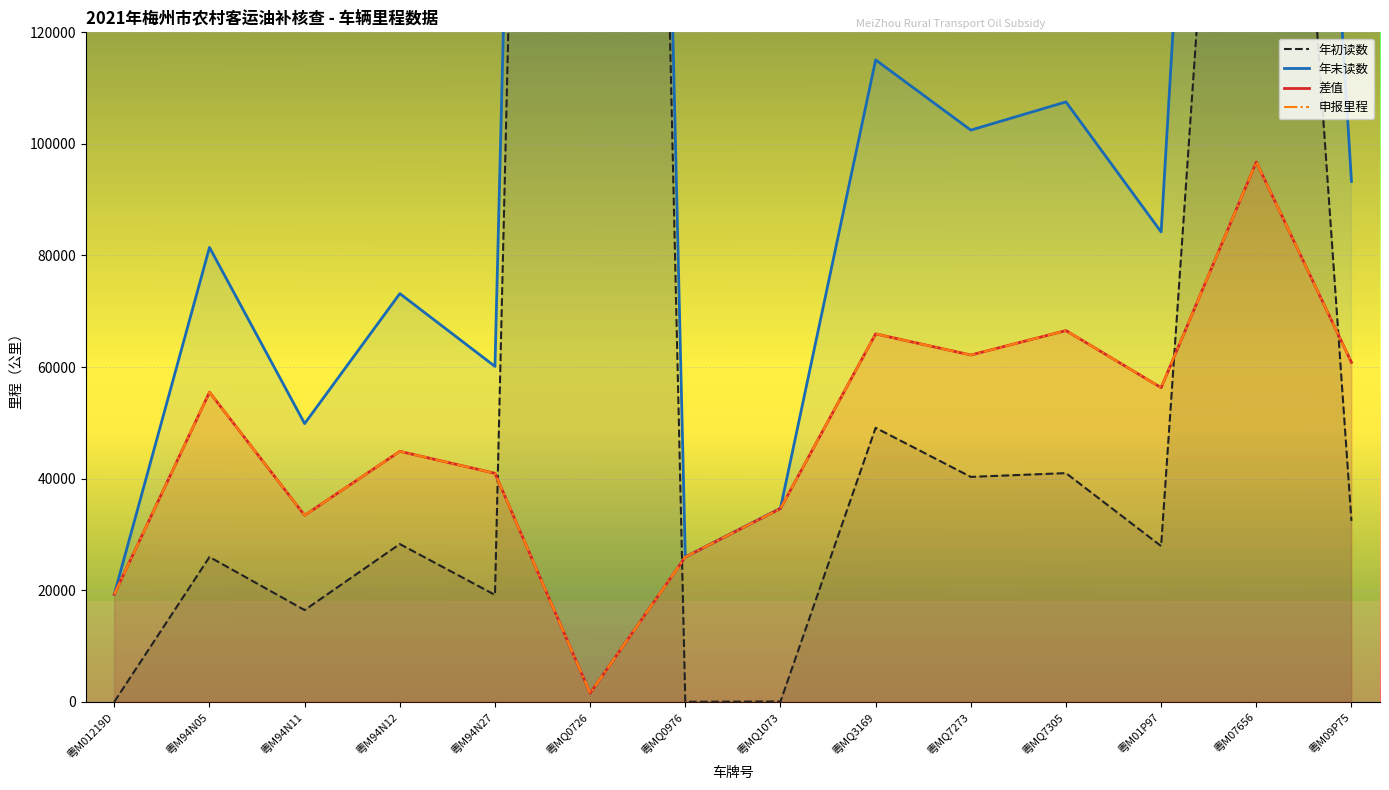

What is the difference between the maximum and minimum values in the 年初读数 series?

741657.0